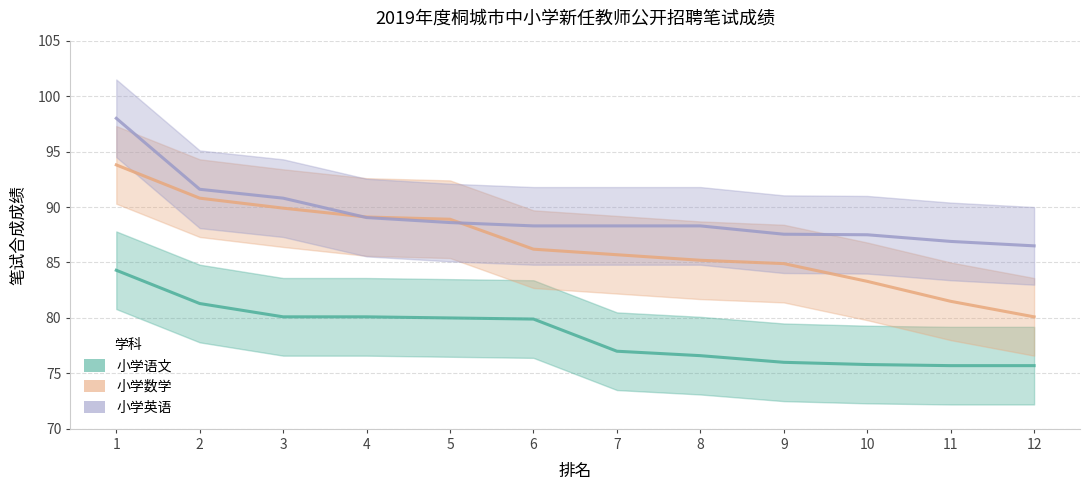

Reading left to right, extract all data points from this chart.

小学语文: 84.3	81.3	80.1	80.1	80.0	79.9	77.0	76.6	76.0	75.8	75.7	75.7
小学数学: 93.8	90.8	89.9	89.1	88.9	86.2	85.7	85.2	84.9	83.3	81.5	80.1
小学英语: 98.0	91.6	90.8	89.0	88.6	88.3	88.3	88.3	87.5	87.5	86.9	86.5